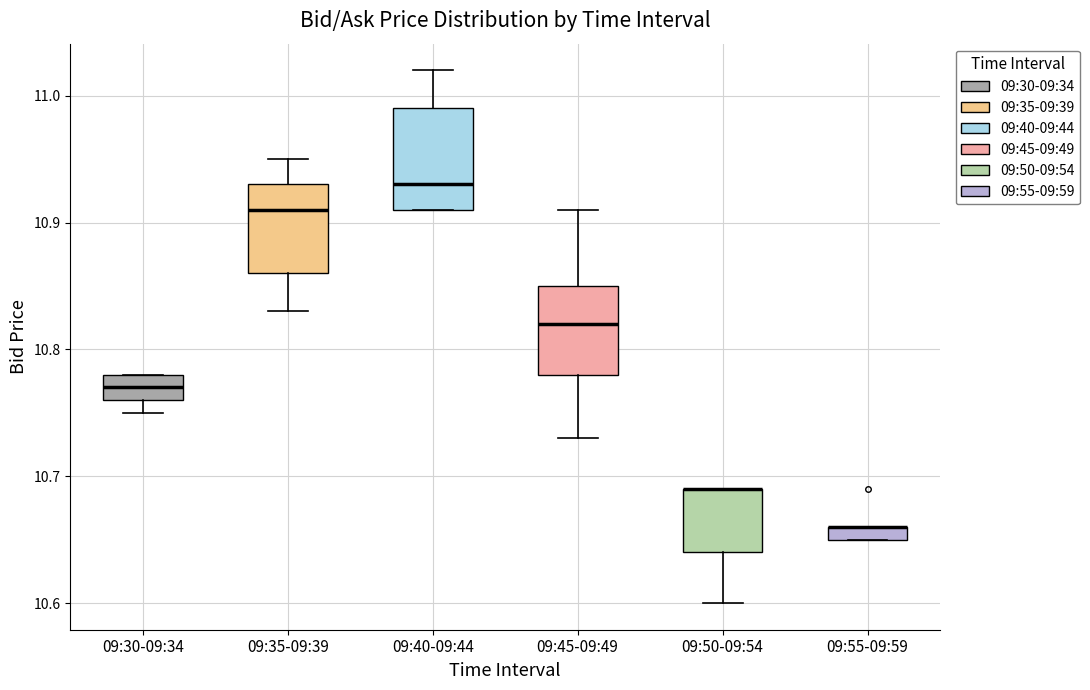

Where does the median line of the box for 09:30-09:34 sit on the y-axis? The values are not printed on the chart, so give them approximately, as read against the axis.

10.77